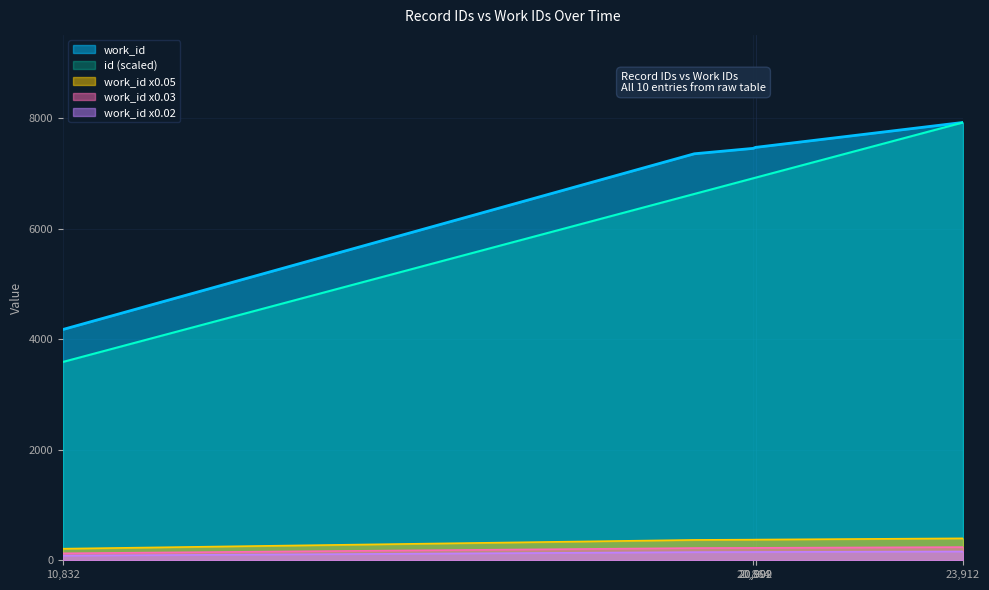

True or false: work_id and id cross at least once.

False